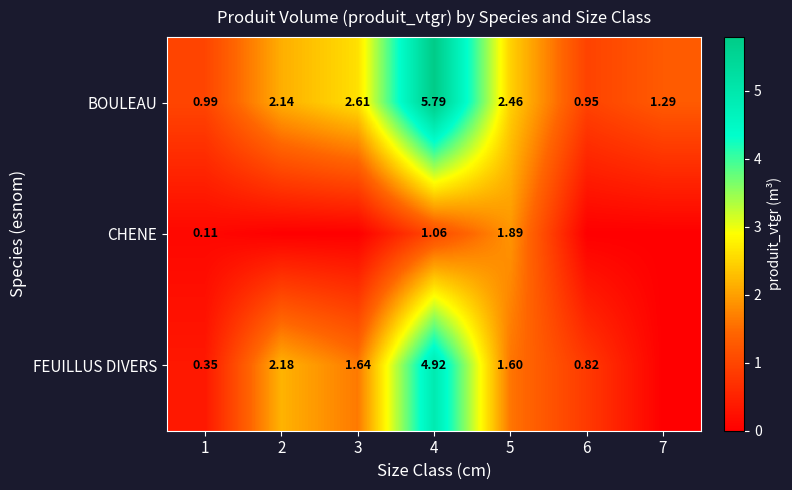

What is the total value across all series at 6?

1.8